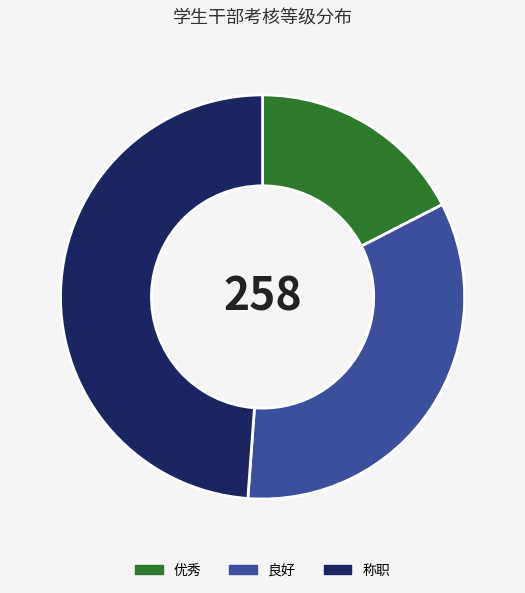

Does 优秀 account for over 50% of the chart?

No